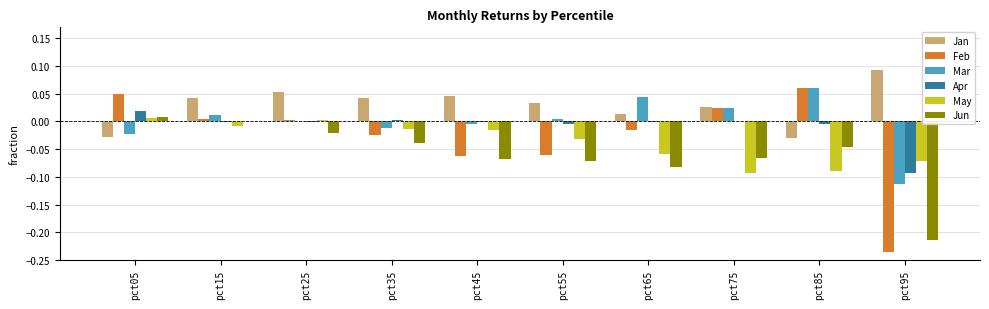

True or false: Feb has a value of 0.0 at pct05.

True